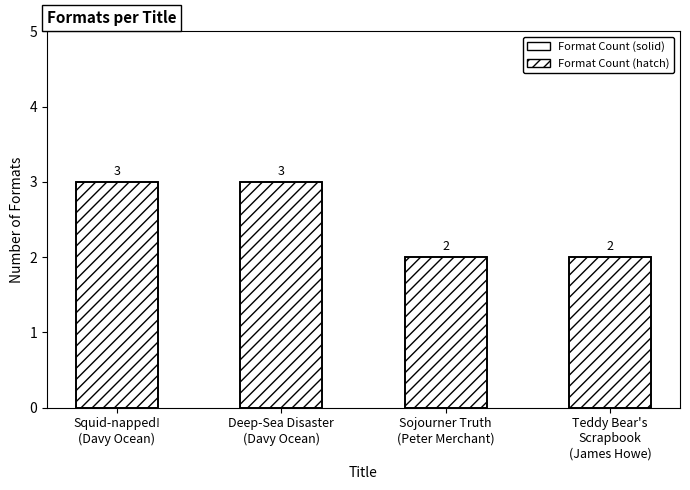

What is the minimum value for Format Count?

2